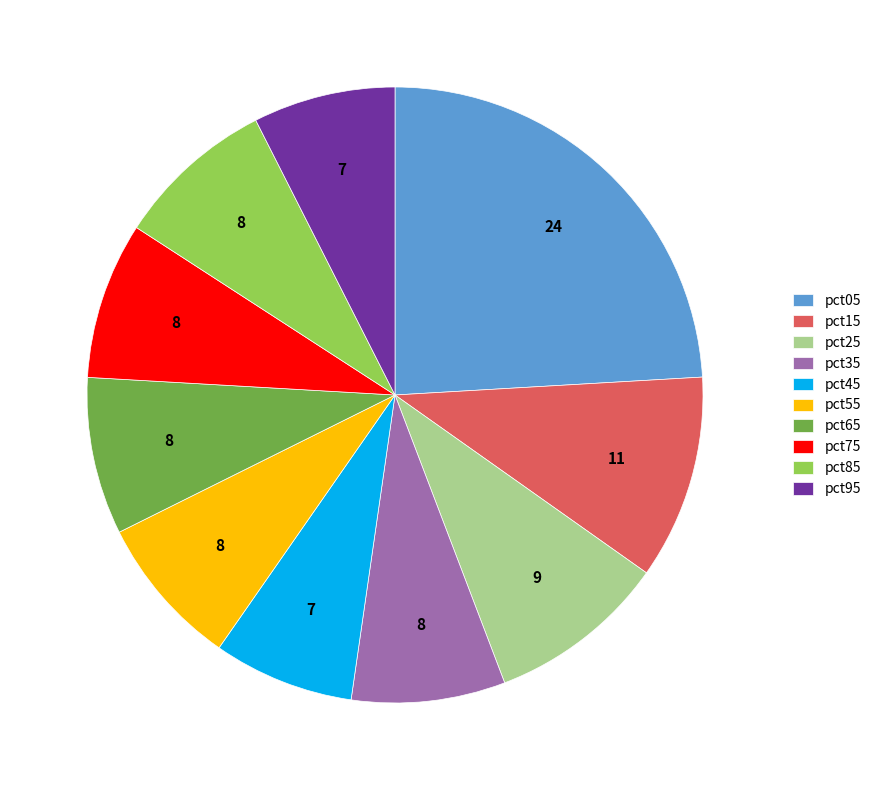

Which slice is the largest?

pct05